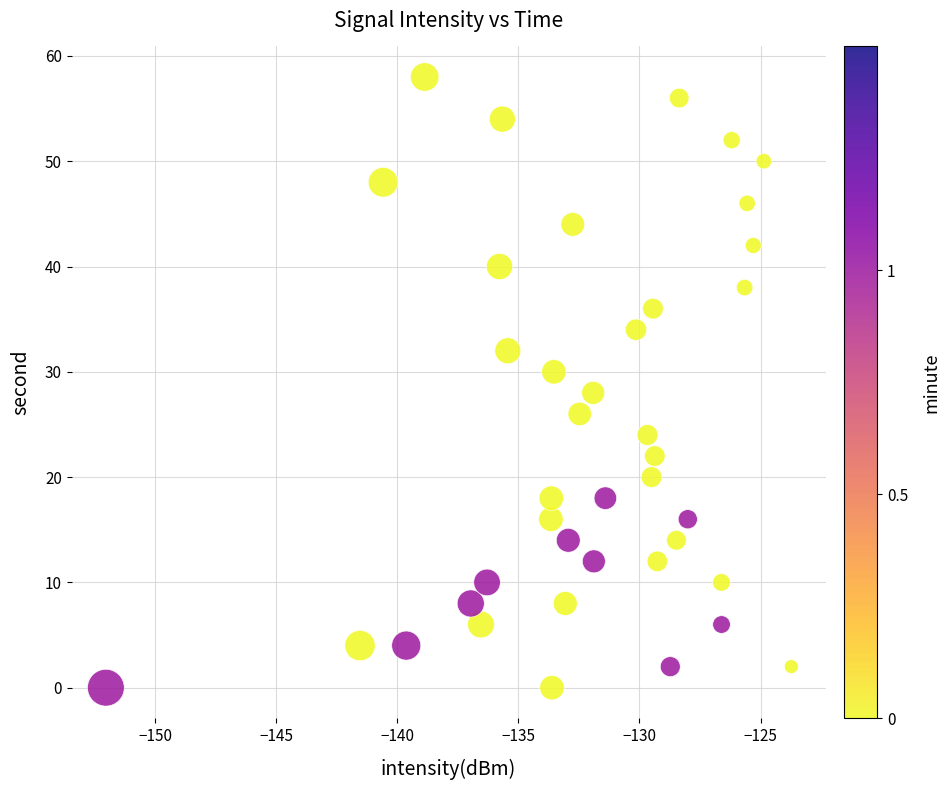

What is the range of Y values (max minus min)?

58